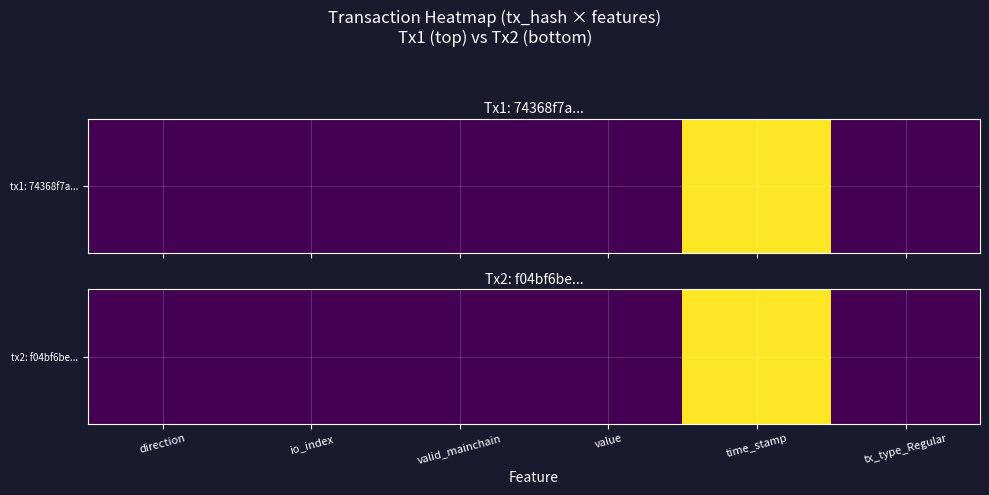

Is it true that the value at valid_mainchain is 0.0?

True